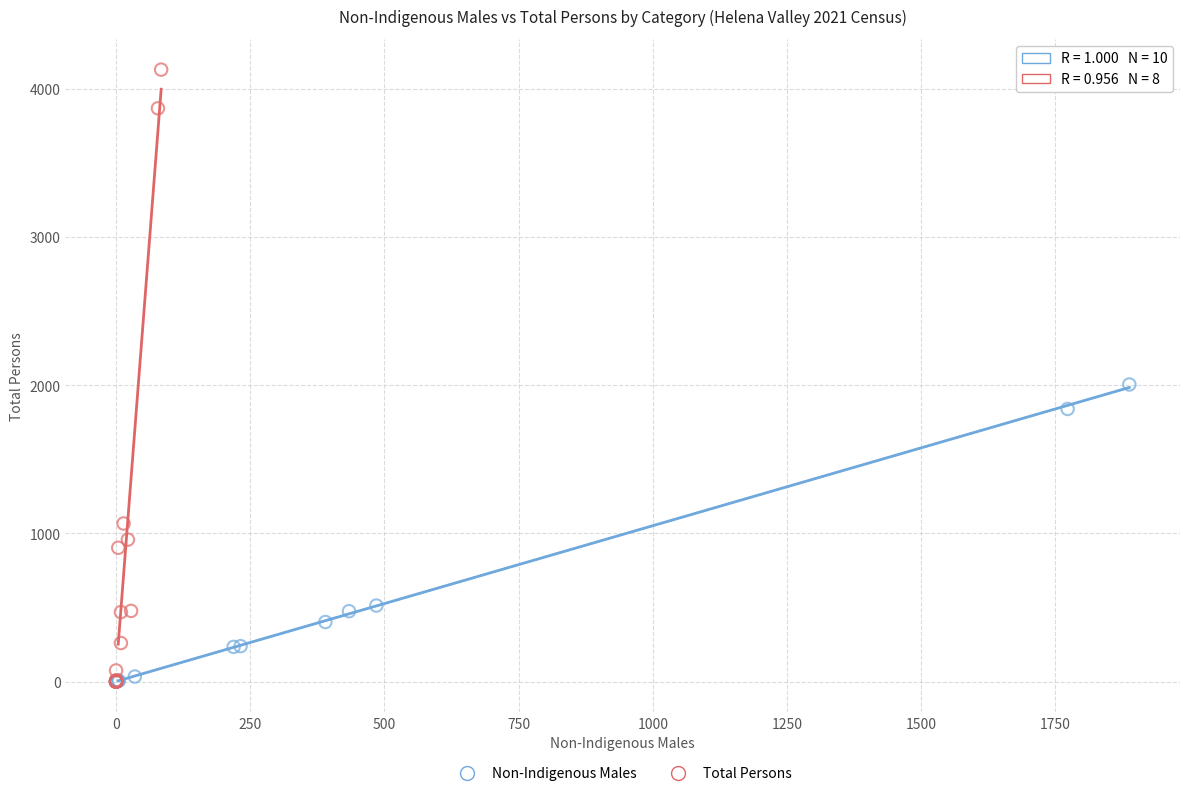

Which series contains the highest Y value?

Total Persons